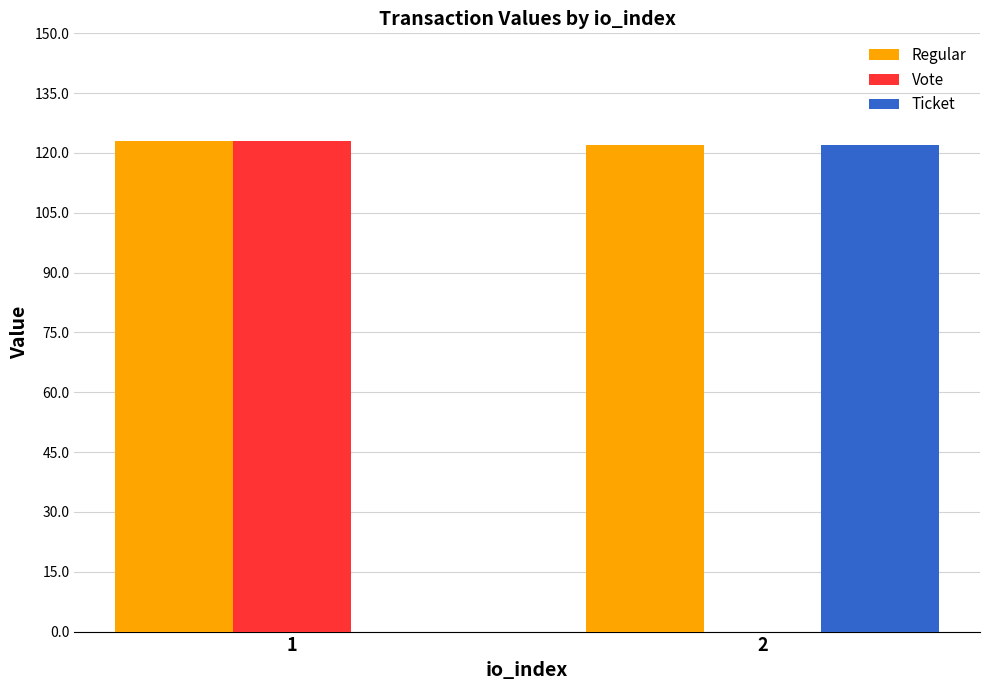

Is it true that Regular equals 70.7 at 1?

False